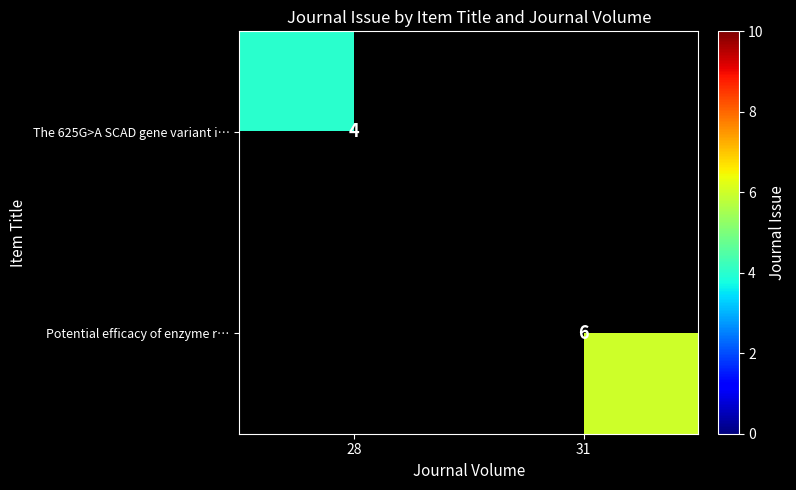

Is the value of Potential efficacy of enzyme r… at 31 greater than the value of The 625G>A SCAD gene variant i… at 28?

Yes